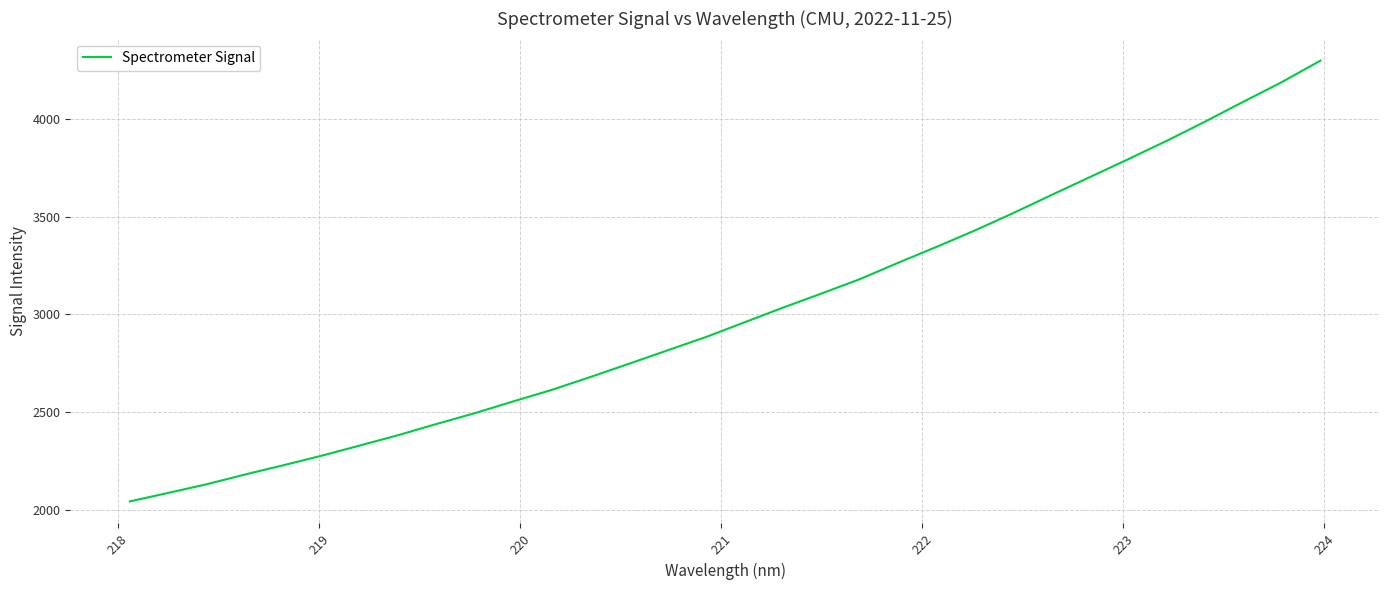

What is the difference between the maximum and minimum values?

2256.1